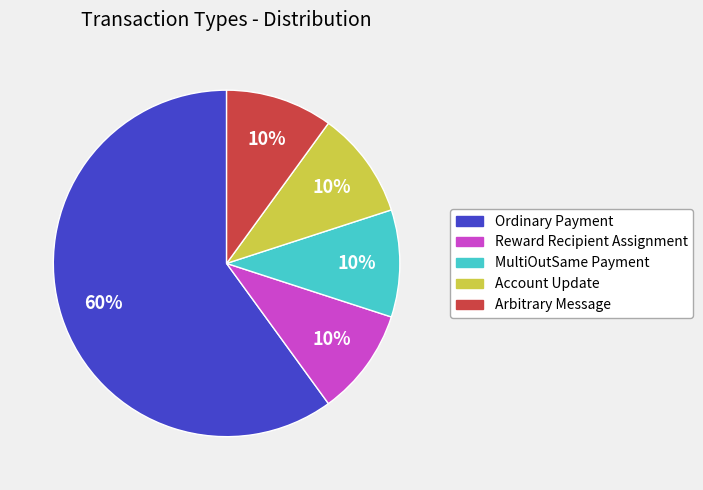

How many segments does this pie chart have?

5